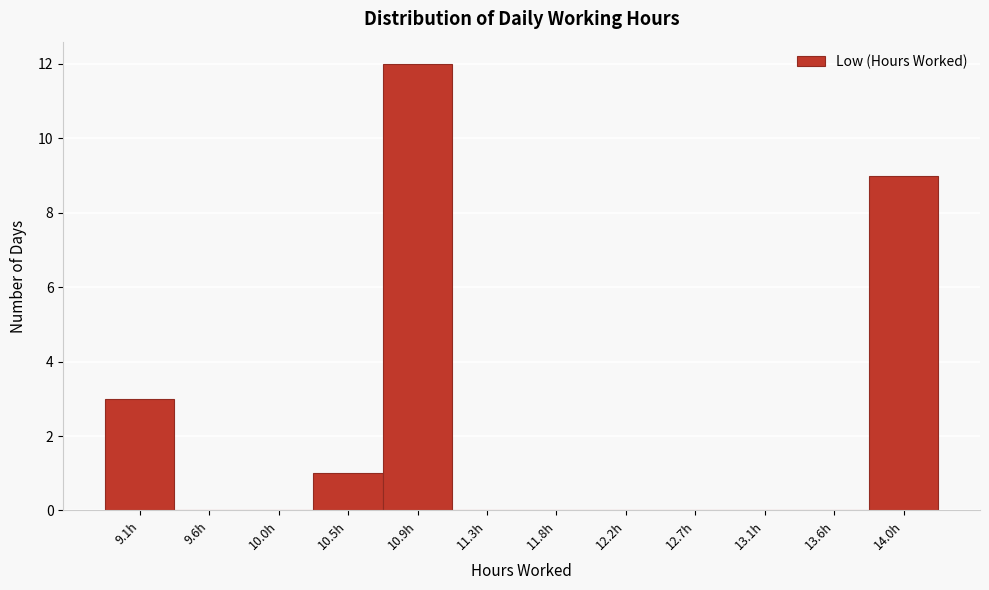

Reading left to right, list all the values displayed in this chart.

9.1h=3	9.6h=0	10.0h=0	10.5h=1	10.9h=12	11.3h=0	11.8h=0	12.2h=0	12.7h=0	13.1h=0	13.6h=0	14.0h=9